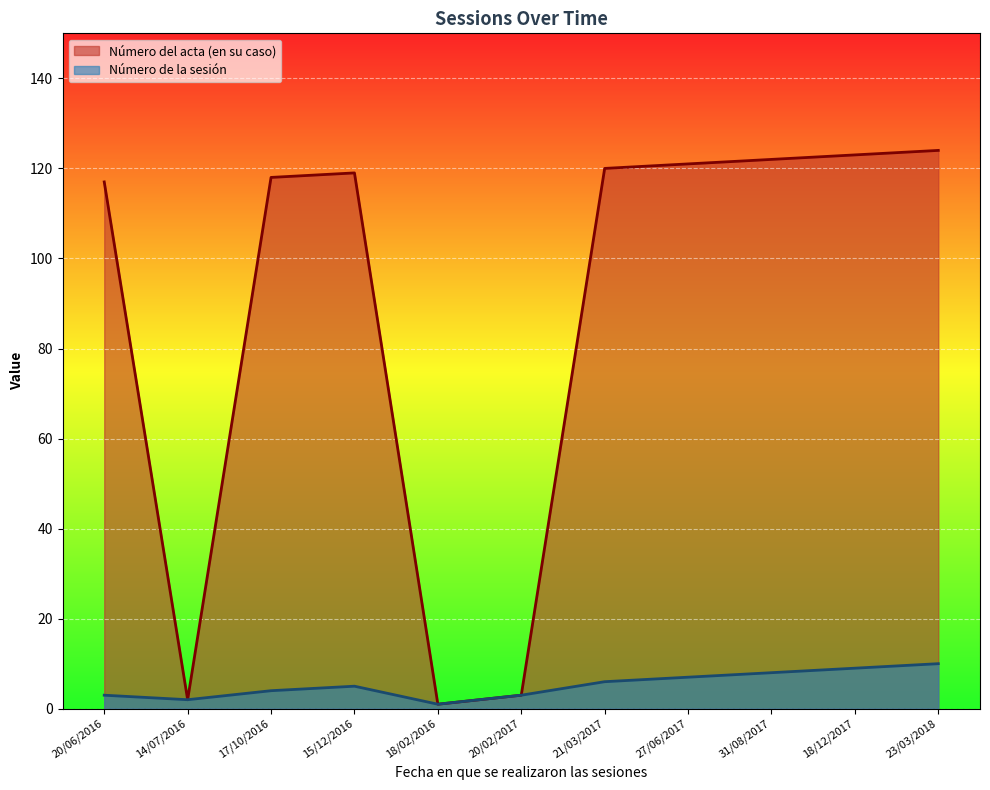

What is the difference between the maximum and second lowest values in the Número de la sesión series?

8